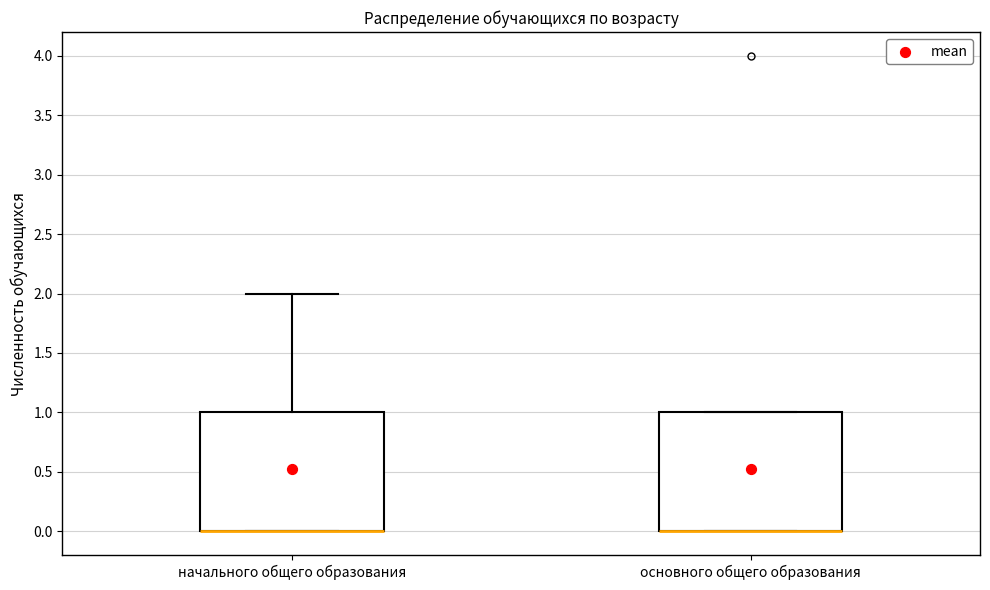

Reading left to right, read every box against the y-axis: the position of its median line, the range the box covers, and the ends of its whiskers. The values are not printed on the chart, so give them approximately, as read against the axis.

начального общего образования: median 0 (drawn on the box's lower edge), box 0 to 1, whiskers 0 to 2
основного общего образования: median 0 (drawn on the box's lower edge), box 0 to 1, whiskers 0 to 1